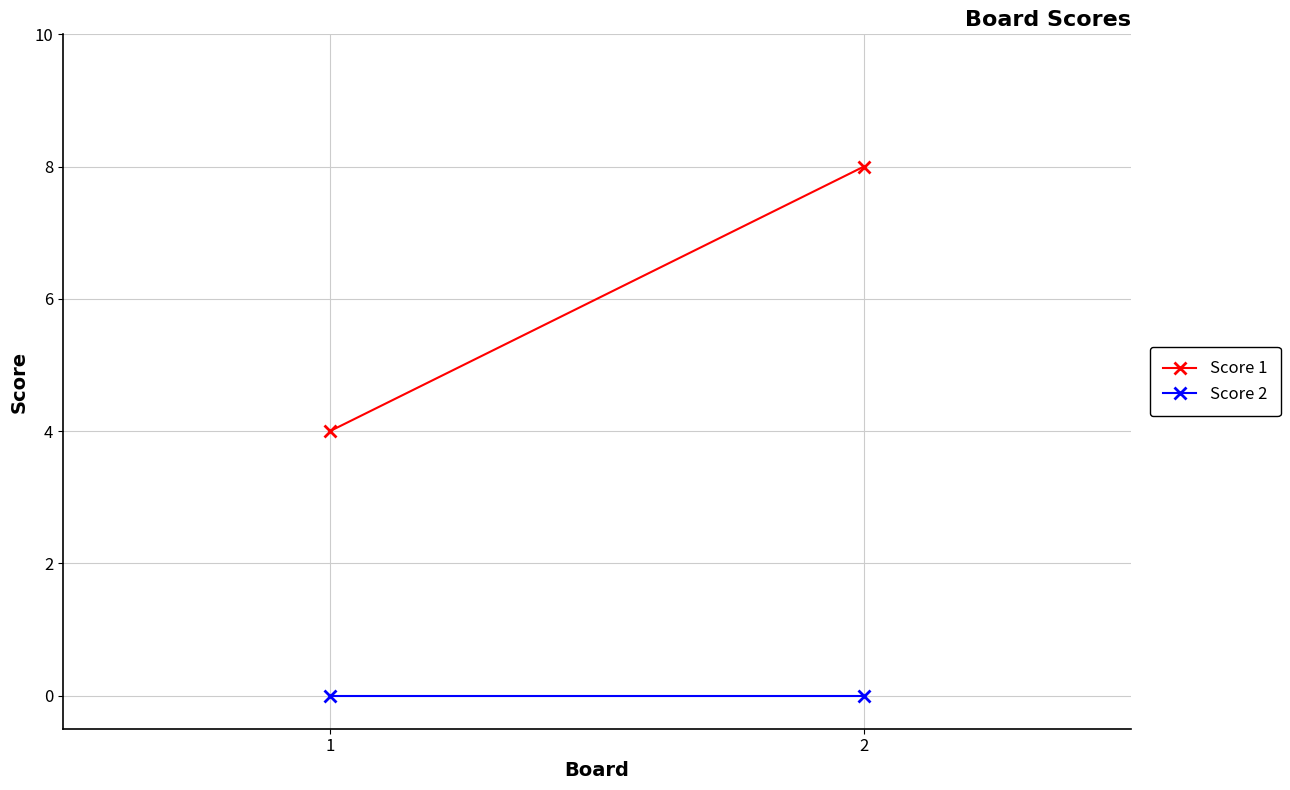

Count the number of categories in the chart.

2